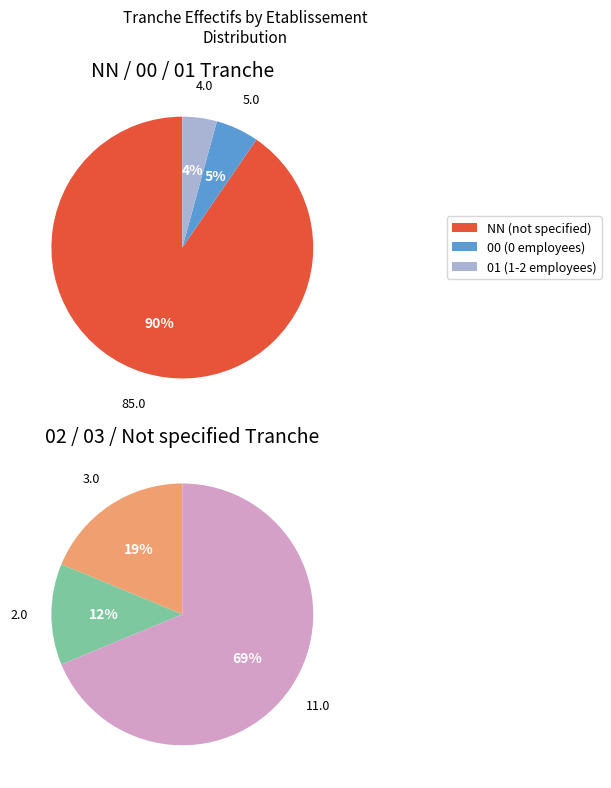

To the nearest percent, what is the combined percentage of 00 and 03?

6%